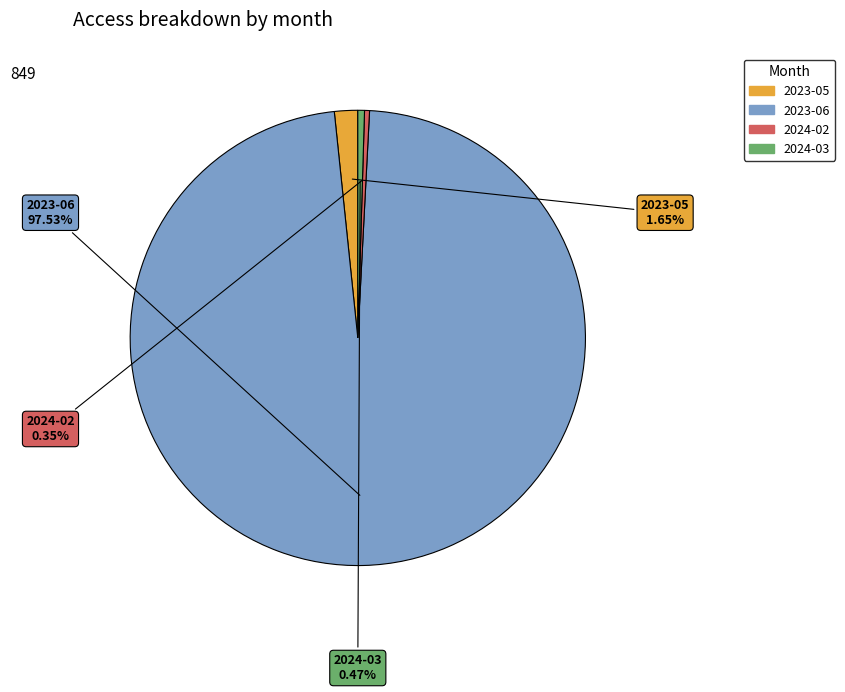

Is there any slice that represents more than half of the pie?

Yes